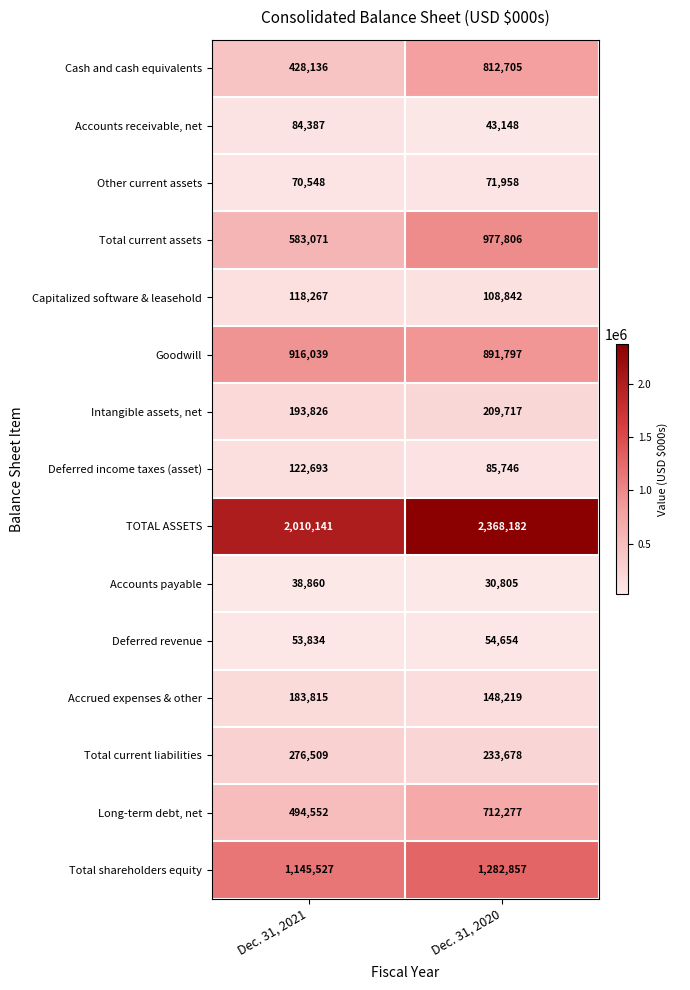

What is the difference between the highest and lowest values at Dec. 31, 2021?

1971281